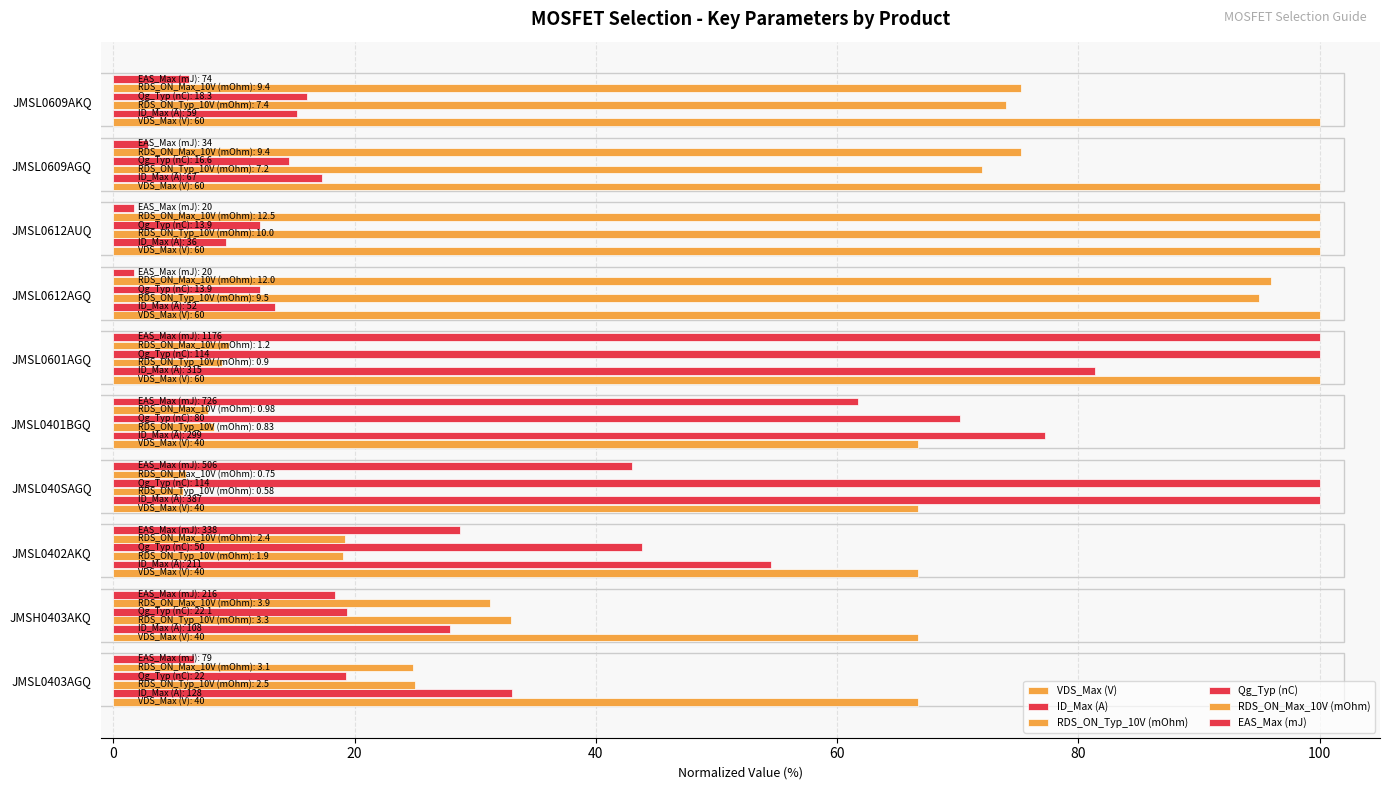

How many distinct data groups are displayed?

6